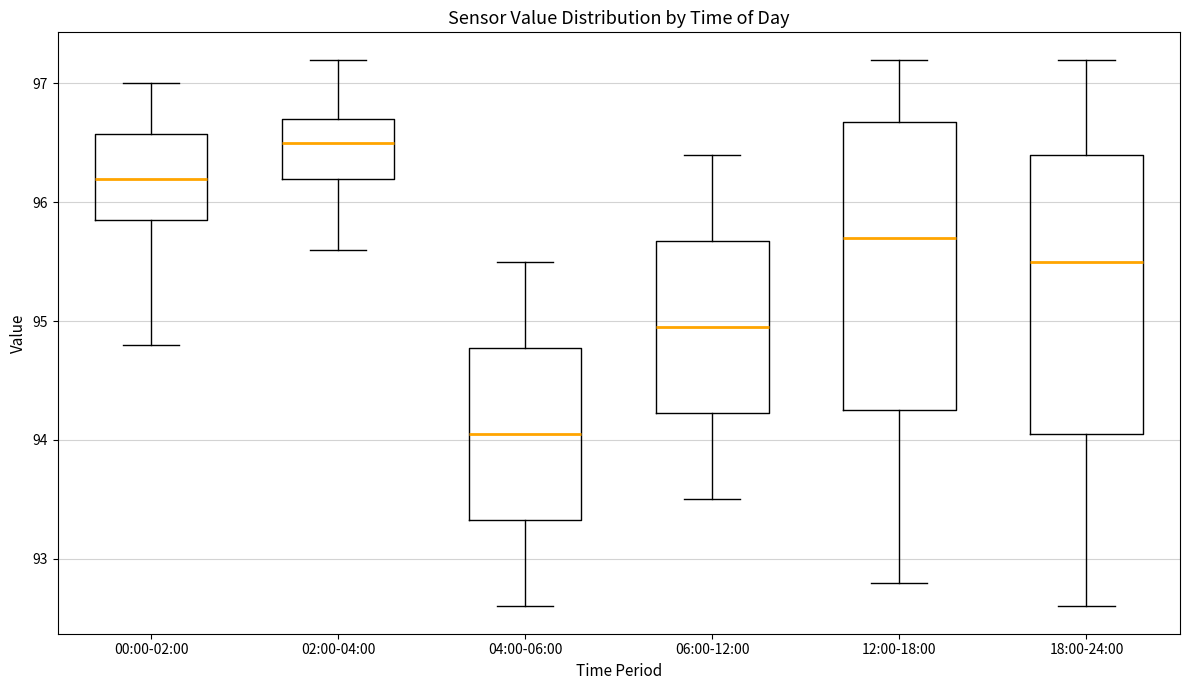

Where does the median line of the box for 00:00-02:00 sit on the y-axis? The values are not printed on the chart, so give them approximately, as read against the axis.

96.2